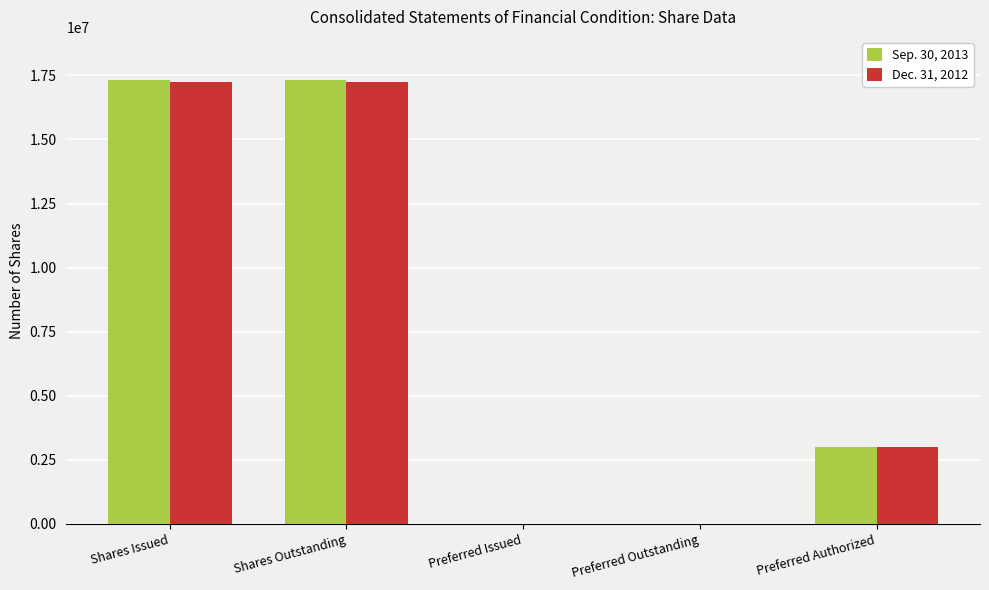

Between Shares Issued and Preferred Authorized, which series saw the biggest shift?

Sep. 30, 2013